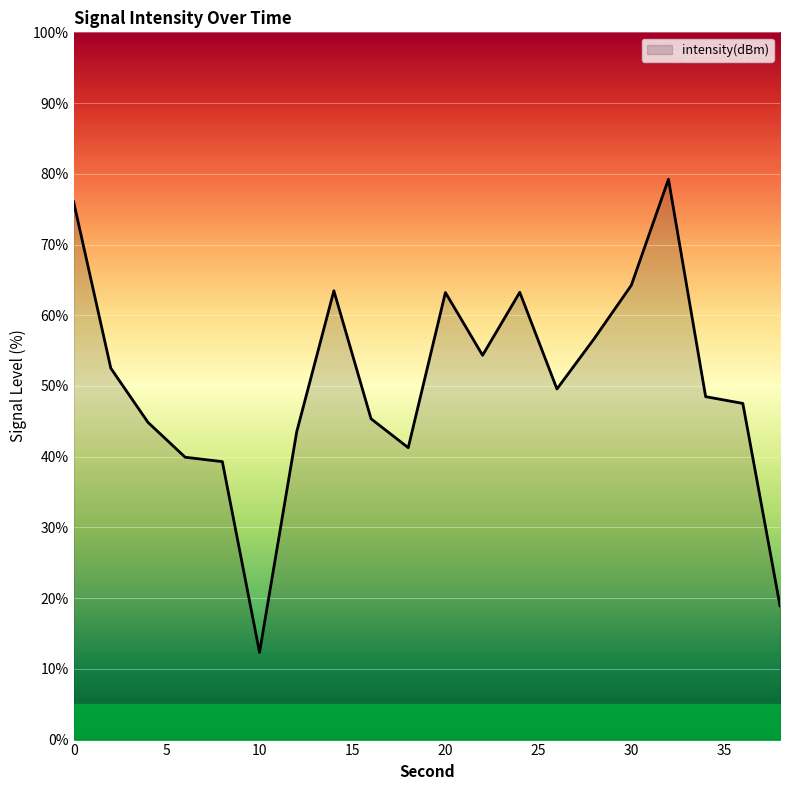

What is the difference between the maximum and minimum values?

66.9